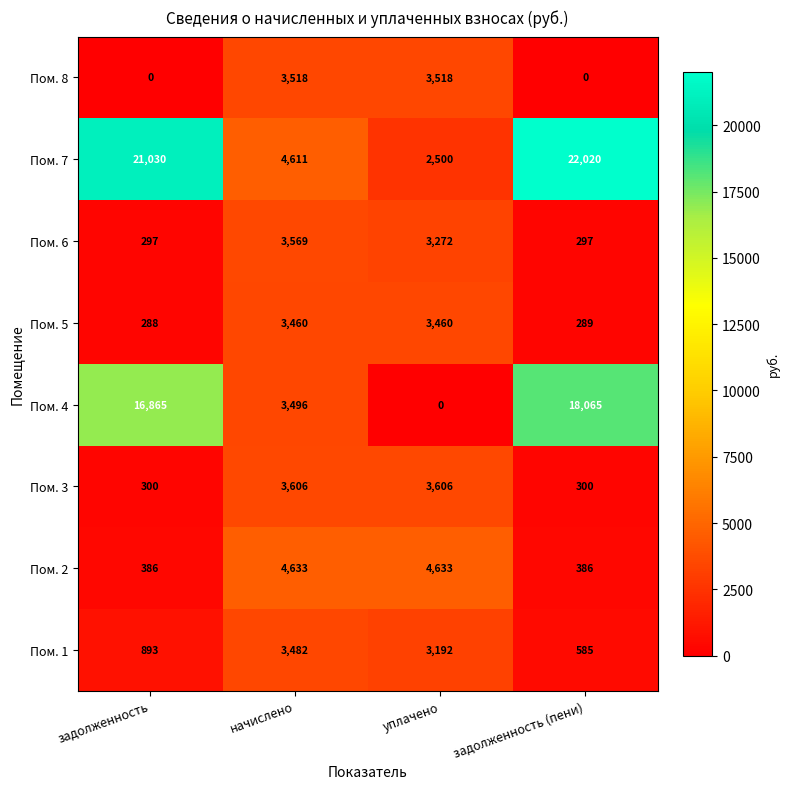

Read the Пом. 6 value at уплачено.

3272